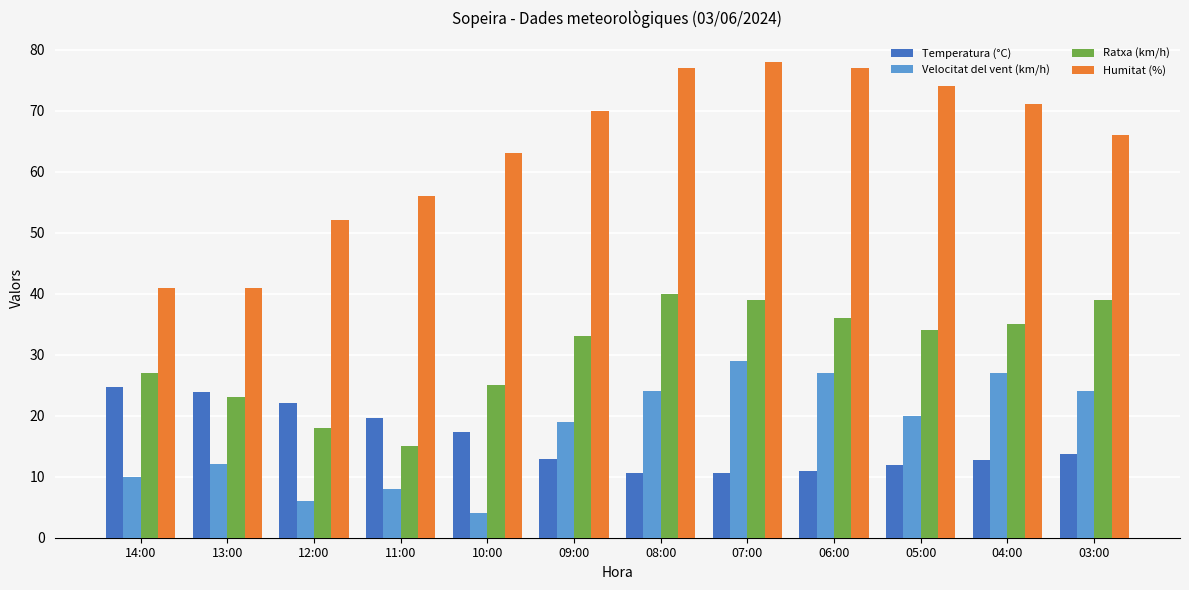

What is the total value across all series at 12:00?

98.1